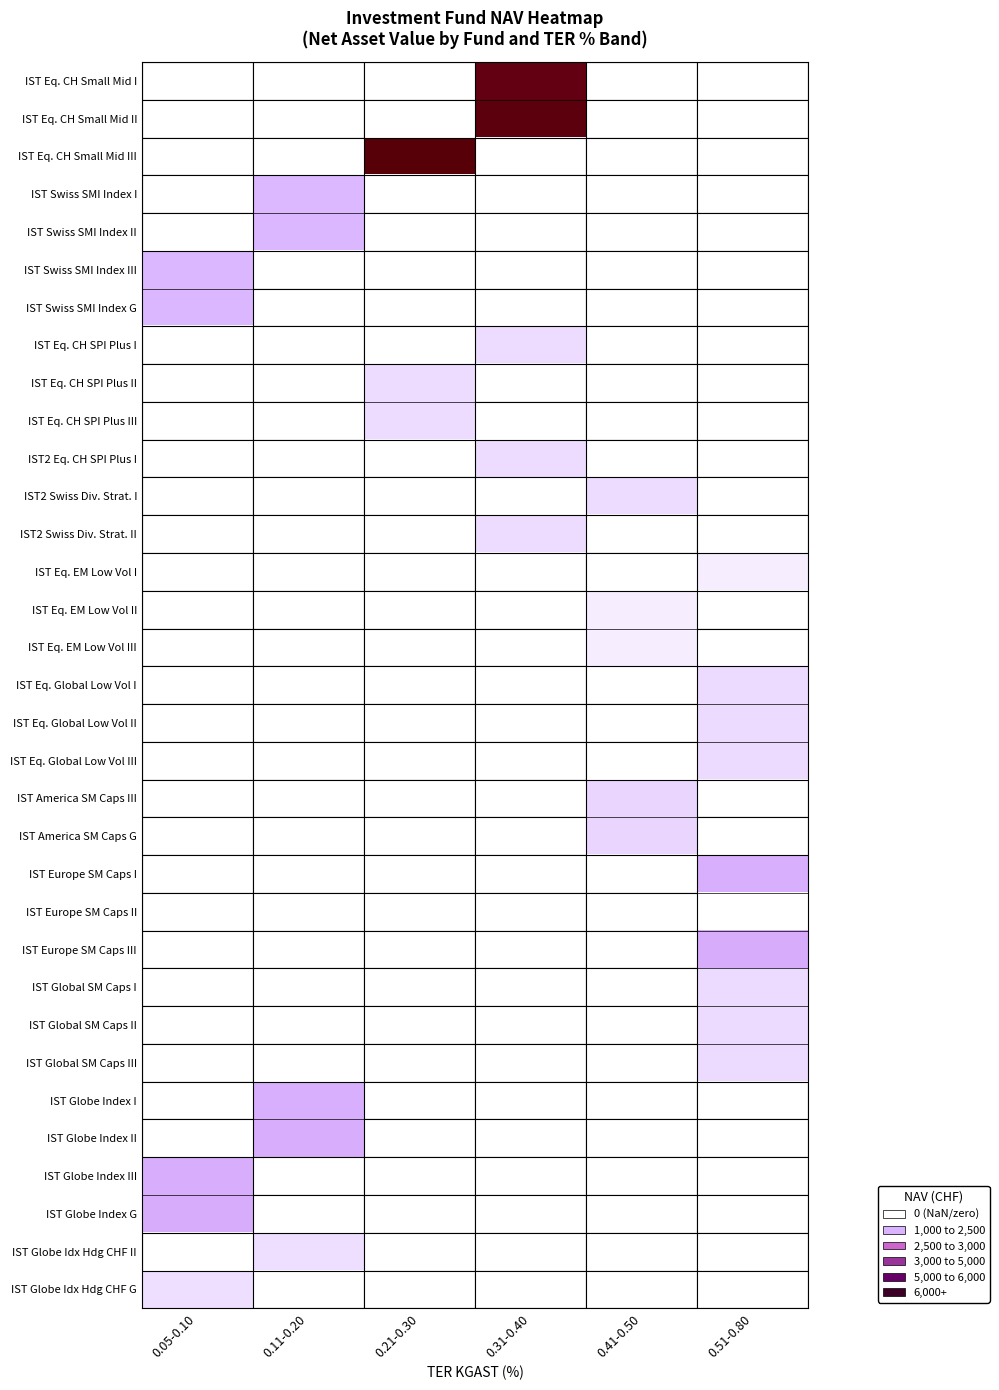

List the series in order of their peak value, highest first.

IST Eq. CH Small Mid I, IST Eq. CH Small Mid II, IST Eq. CH Small Mid III, IST Swiss SMI Index I, IST Swiss SMI Index II, IST Swiss SMI Index G, IST Swiss SMI Index III, IST Eq. CH SPI Plus I, IST Eq. CH SPI Plus II, IST Eq. CH SPI Plus III, IST2 Eq. CH SPI Plus I, IST2 Swiss Div. Strat. I, IST2 Swiss Div. Strat. II, IST Eq. EM Low Vol I, IST Eq. EM Low Vol II, IST Eq. EM Low Vol III, IST Eq. Global Low Vol I, IST Eq. Global Low Vol II, IST Eq. Global Low Vol III, IST America SM Caps III, IST America SM Caps G, IST Europe SM Caps I, IST Europe SM Caps II, IST Europe SM Caps III, IST Global SM Caps I, IST Global SM Caps II, IST Global SM Caps III, IST Globe Index I, IST Globe Index II, IST Globe Index G, IST Globe Index III, IST Globe Idx Hdg CHF II, IST Globe Idx Hdg CHF G